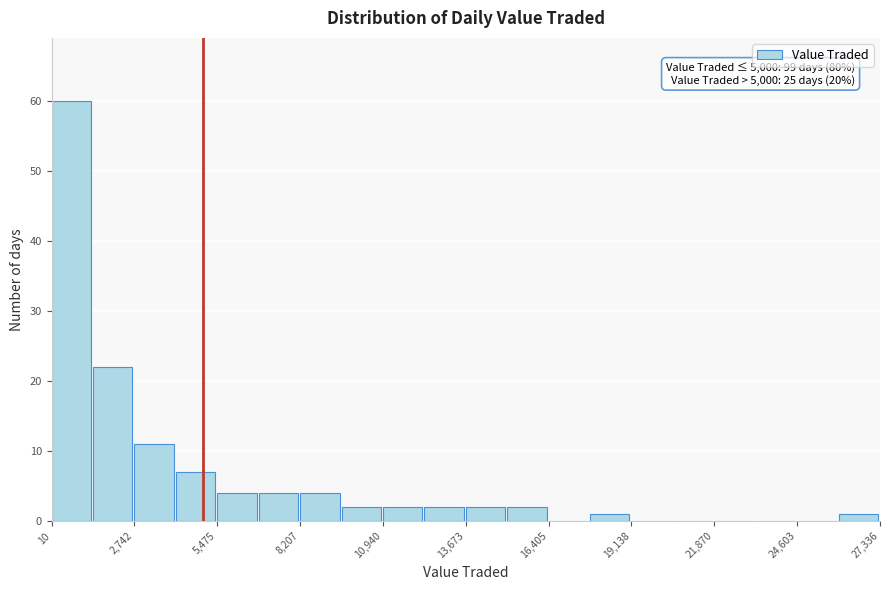

Around what value on the x-axis is the tallest bar? Give the approximate position of its centre, as read against the axis.

500